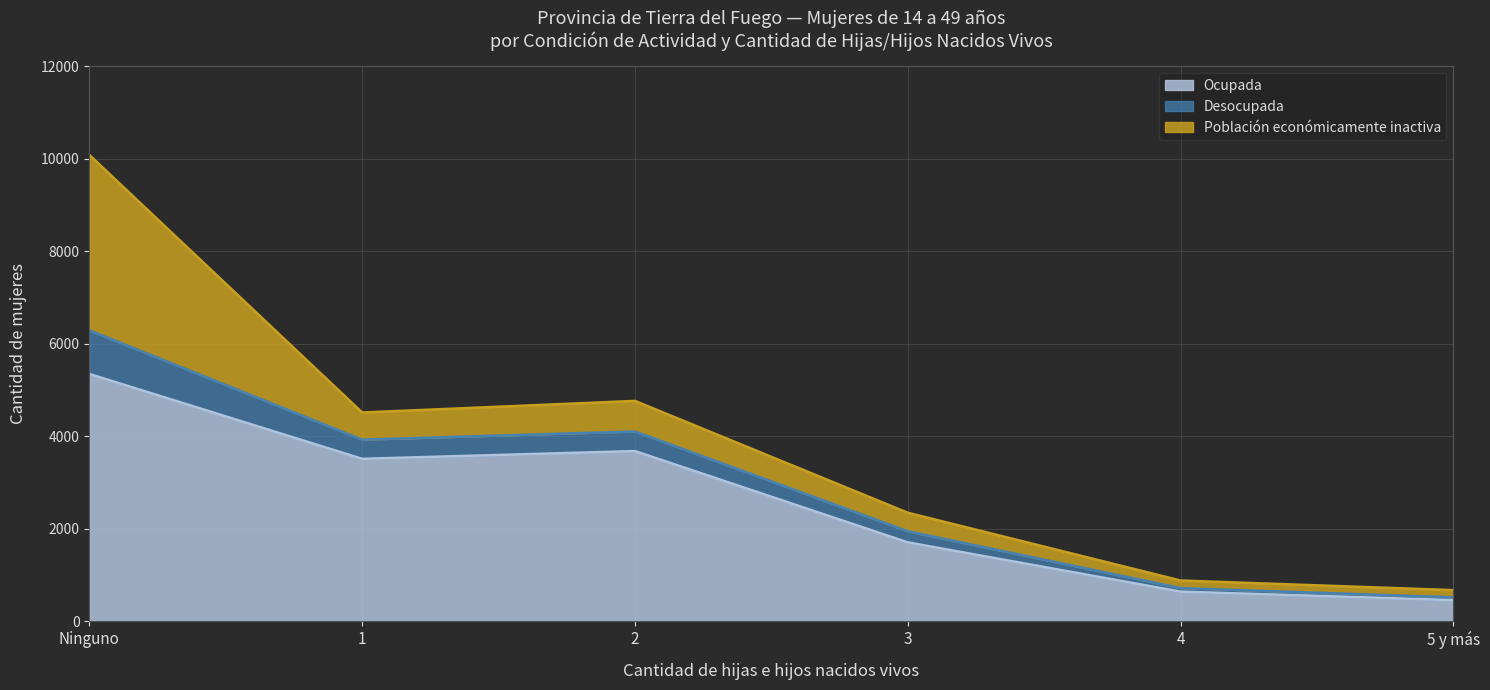

What is the total value across all series at Ninguno?

10082